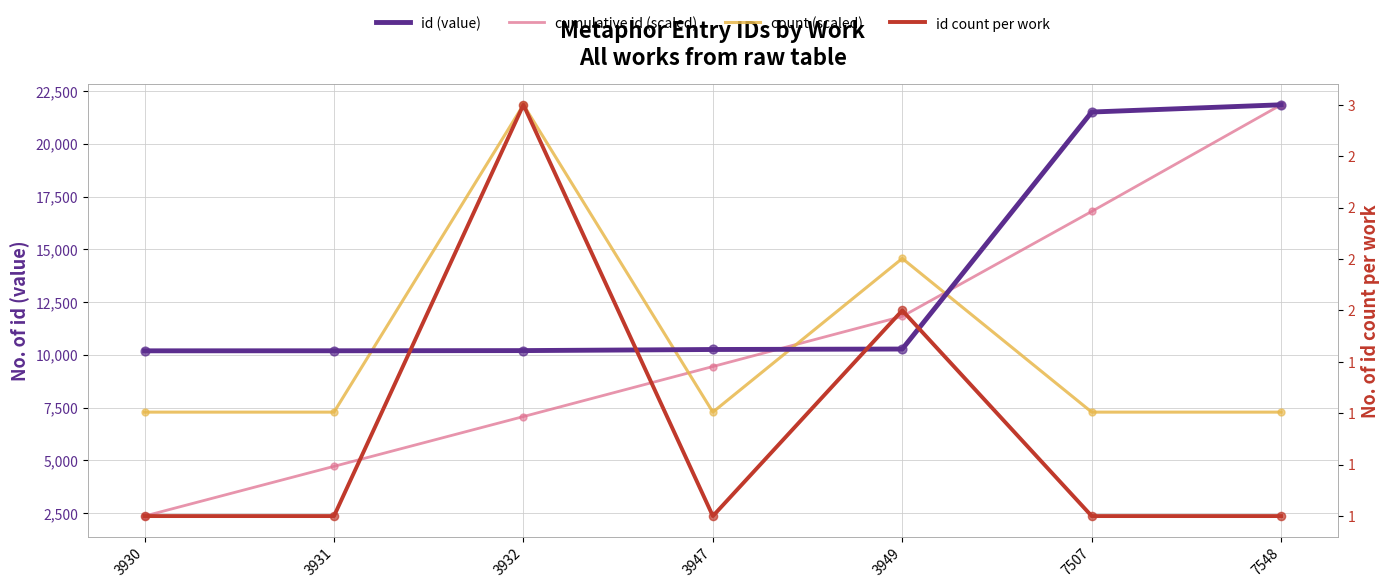

What are all the series names shown in the legend?

id (value), cumulative id (scaled), count (scaled), id count per work